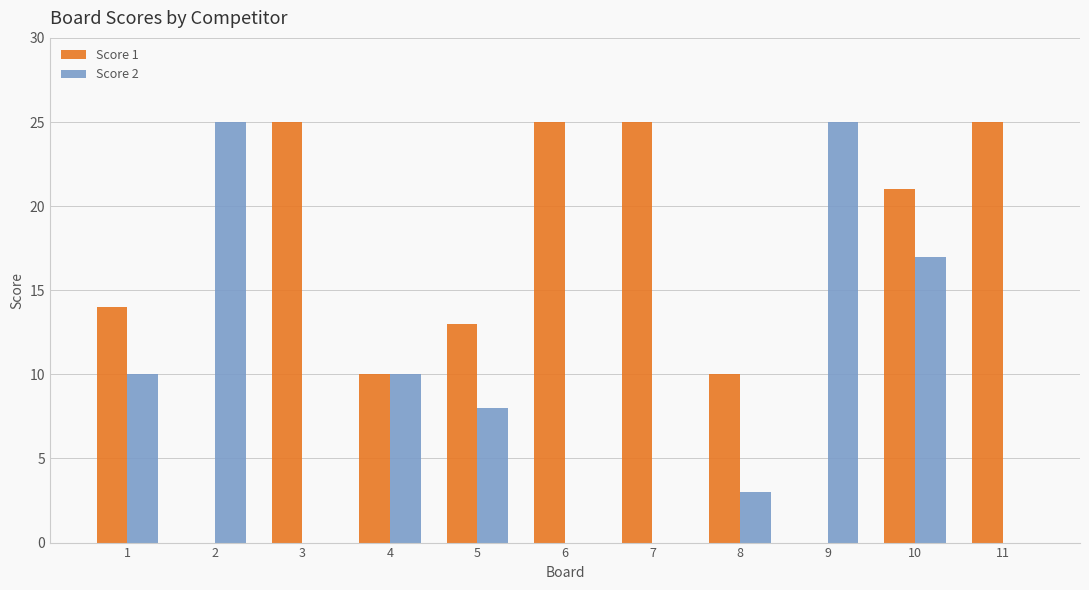

At which label is Score 1 closest to 12?

5